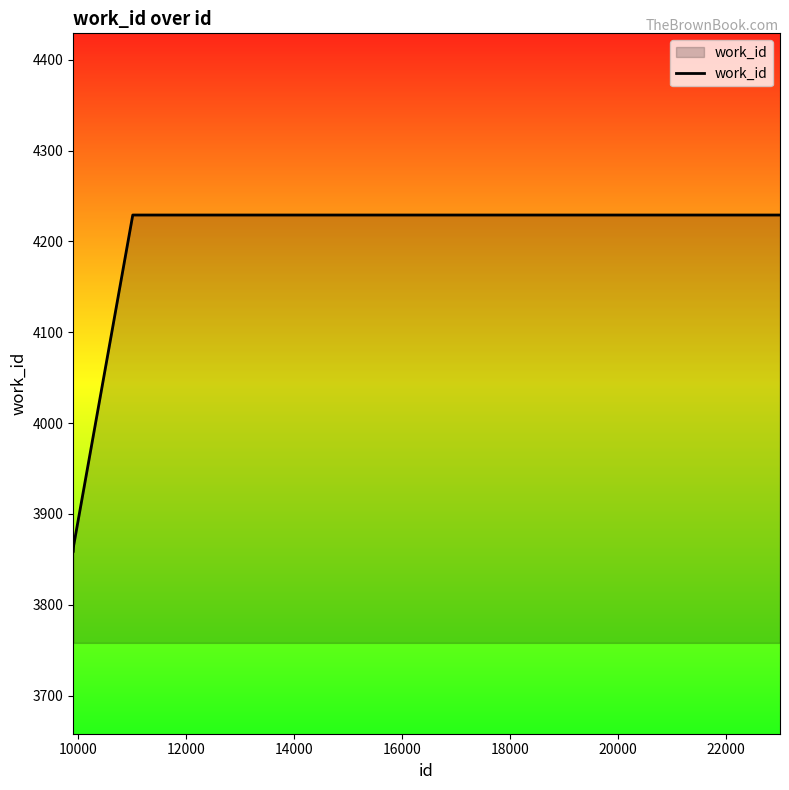

What is the difference between the maximum and minimum values?

371